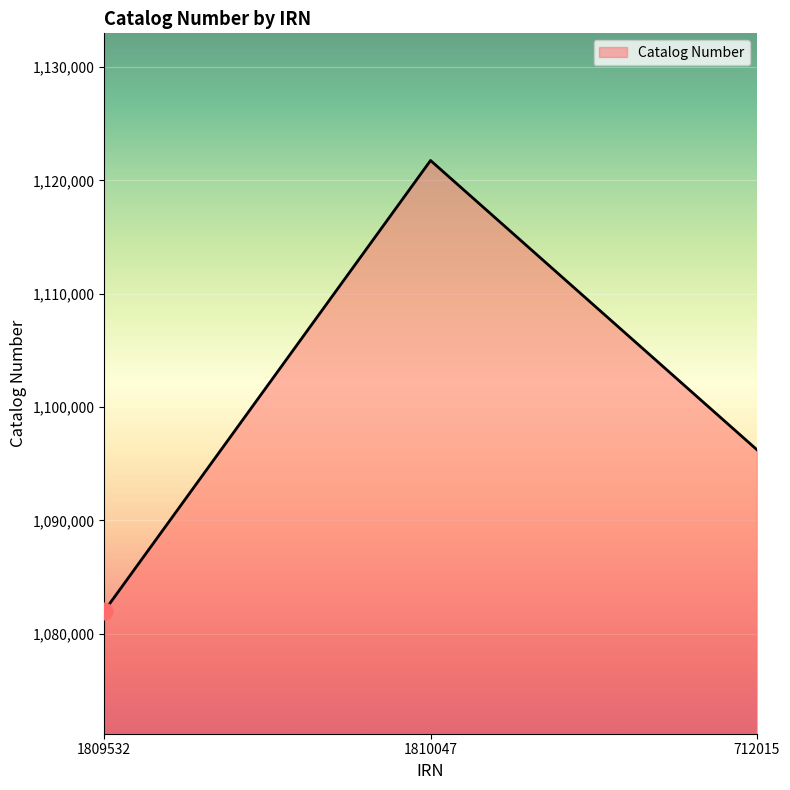

How many lines are shown in the chart?

1